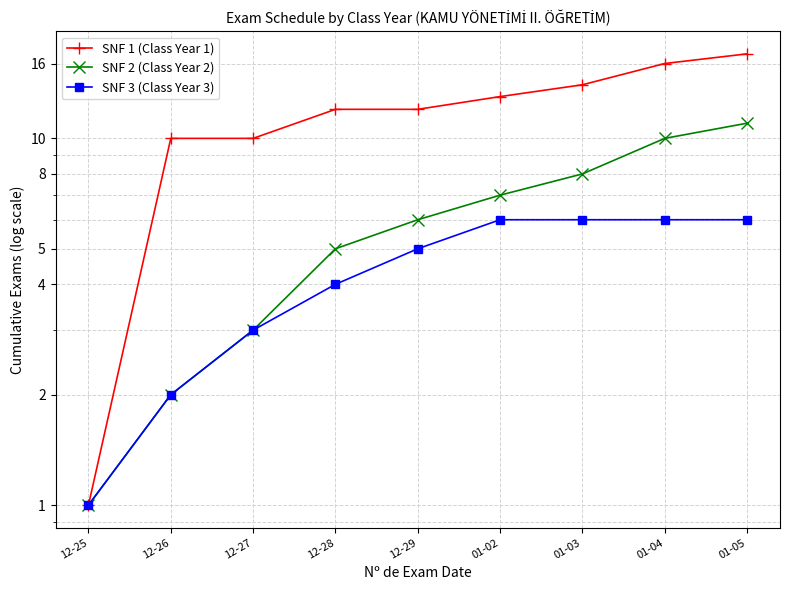

At which category does the chart reach its minimum across all series?

12-25